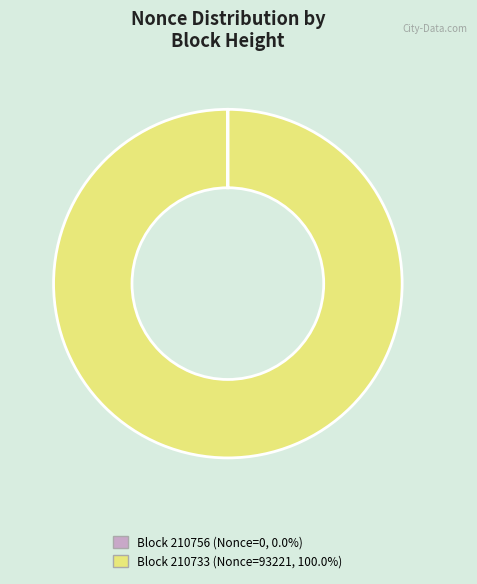

Does any single category account for the majority?

Yes